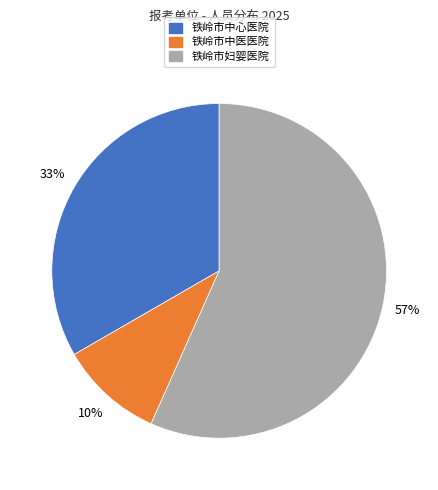

Approximately how many times larger is the value at 铁岭市妇婴医院 compared to 铁岭市中心医院?

1.7